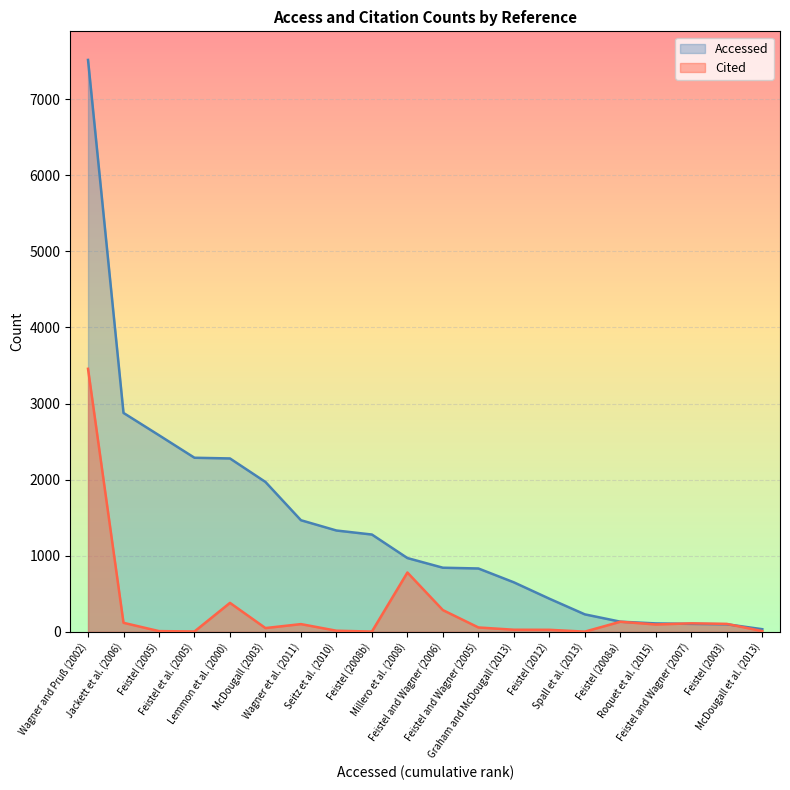

At how many categories does at least one series exceed 5495?

1